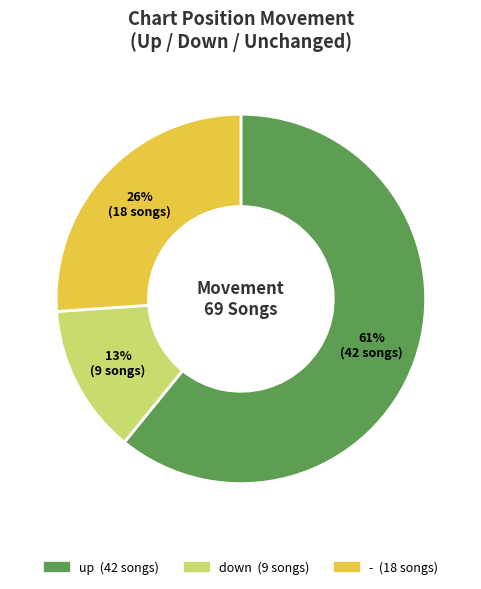

To the nearest percent, what is the average slice percentage?

33%